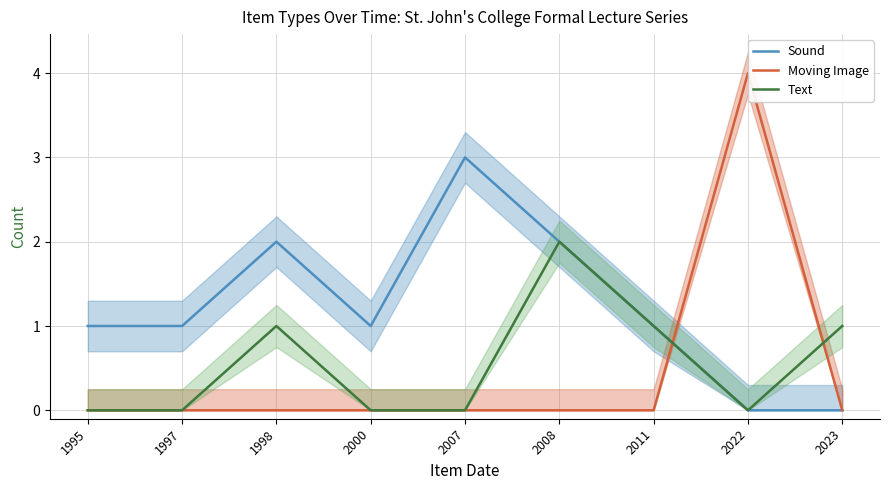

After their last crossing, which series has the higher values: Text or Moving Image?

Text